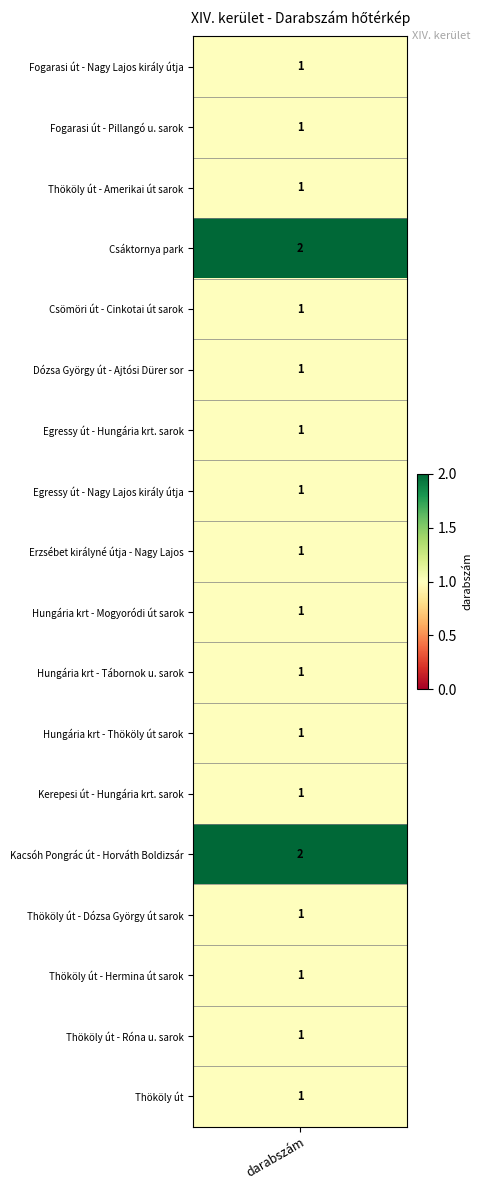

Count the number of categories in the chart.

18